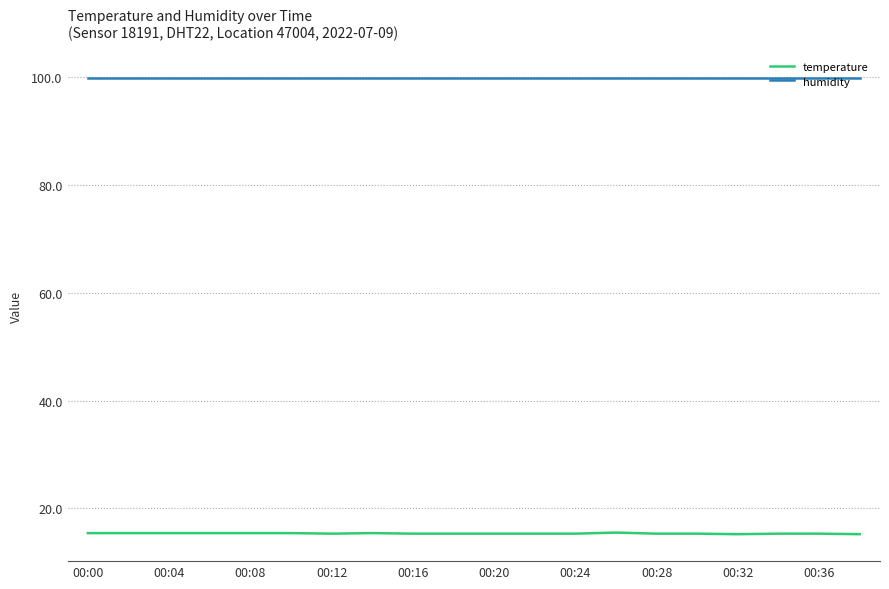

At how many categories does at least one series exceed 19?

20